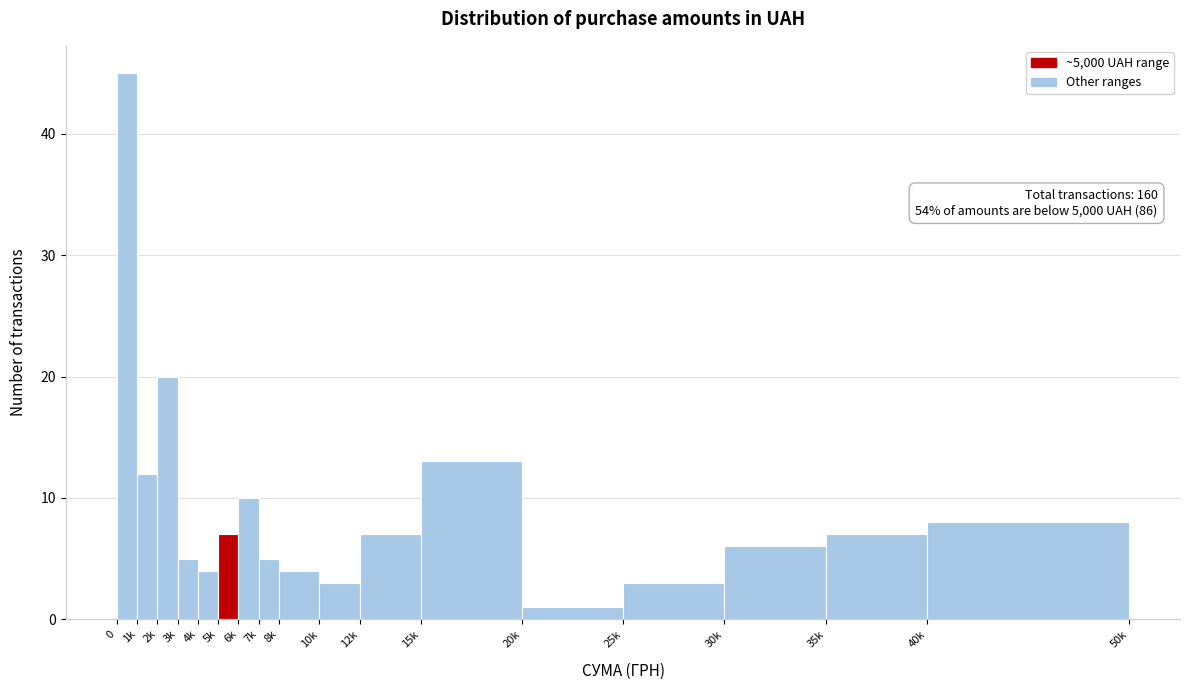

Reading right to left, transcribe all the data shown in this chart.

40k=8	35k=7	30k=6	25k=3	20k=1	15k=13	12k=7	10k=3	8k=4	7k=5	6k=10	5k=7	4k=4	3k=5	2k=20	1k=12	0=45